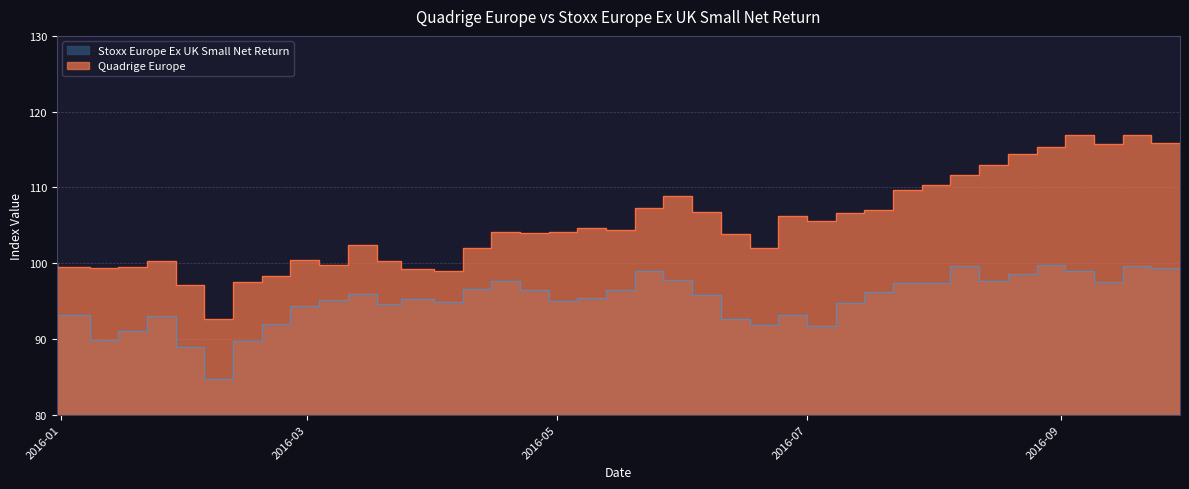

List the series in order of their overall mean, highest first.

Quadrige Europe, Stoxx Europe Ex UK Small Net Return